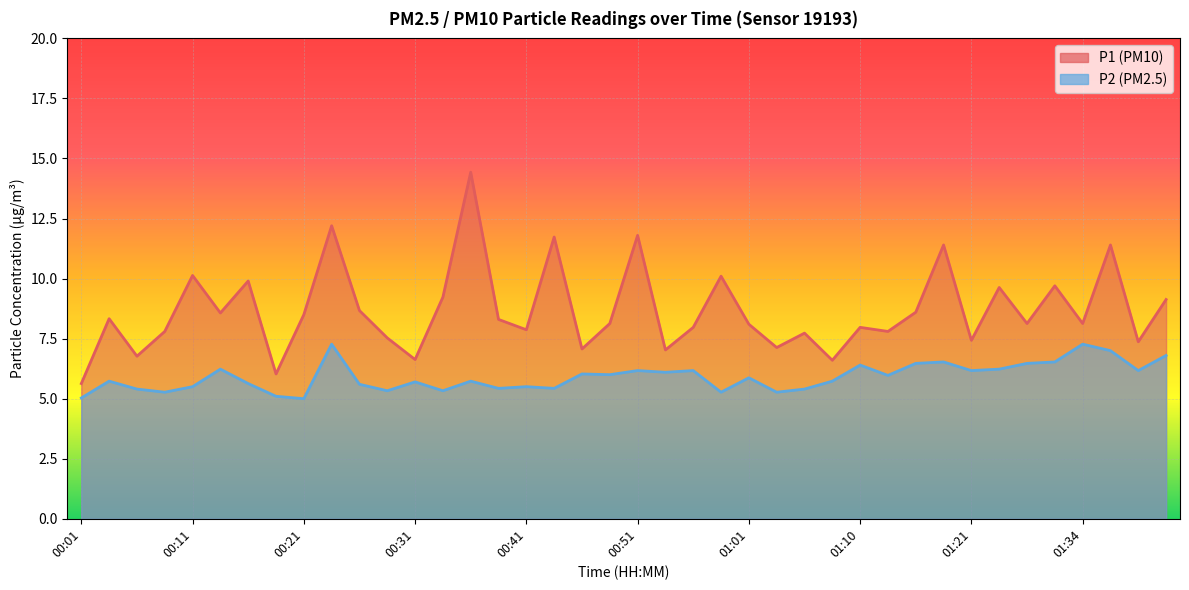

True or false: P1 line and P2 line cross at least once.

False